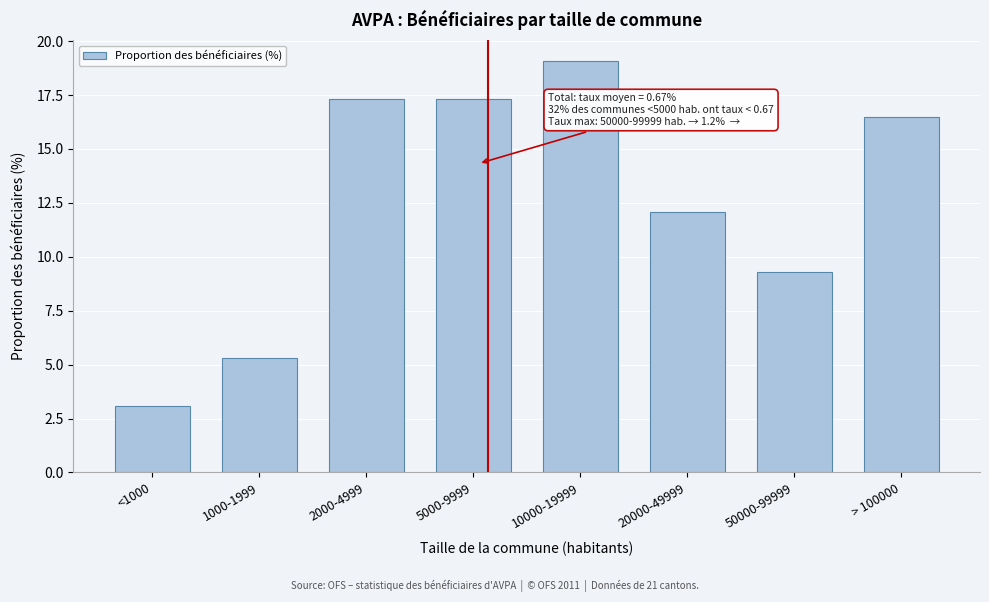

Reading right to left, extract all data points from this chart.

16.5	9.3	12.1	19.1	17.3	17.3	5.3	3.1